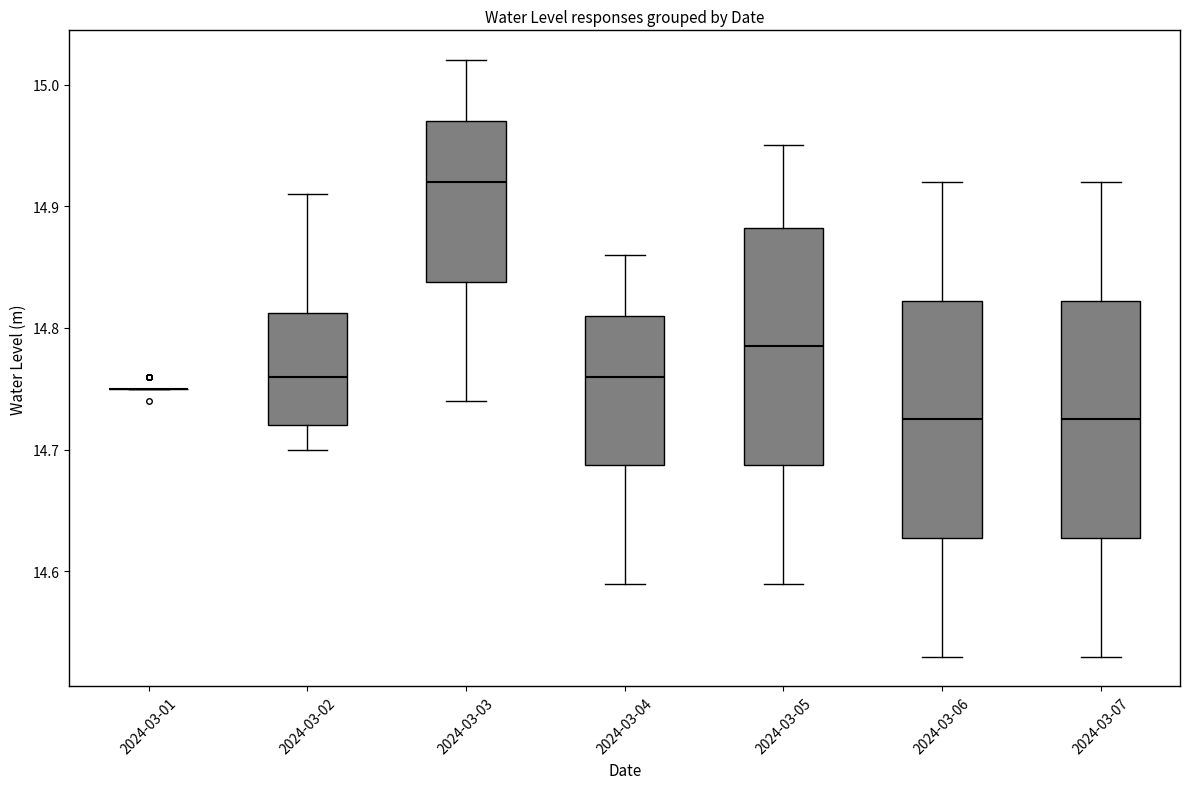

Reading left to right, read every box against the y-axis: the position of its median line, the range the box covers, and the ends of its whiskers. The values are not printed on the chart, so give them approximately, as read against the axis.

2024-03-01: box collapsed to a line at 14.75, whiskers 14.75 to 14.75
2024-03-02: median 14.76, box 14.72 to 14.81, whiskers 14.70 to 14.91
2024-03-03: median 14.92, box 14.84 to 14.97, whiskers 14.74 to 15.02
2024-03-04: median 14.76, box 14.69 to 14.81, whiskers 14.59 to 14.86
2024-03-05: median 14.79, box 14.69 to 14.88, whiskers 14.59 to 14.95
2024-03-06: median 14.73, box 14.63 to 14.82, whiskers 14.53 to 14.92
2024-03-07: median 14.73, box 14.63 to 14.82, whiskers 14.53 to 14.92